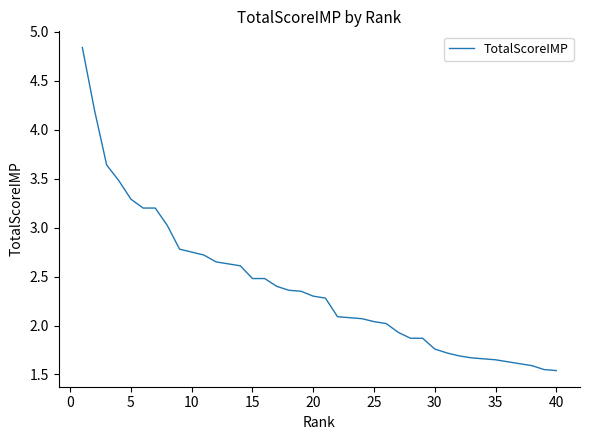

Which has a higher value, 40 or 10?

10